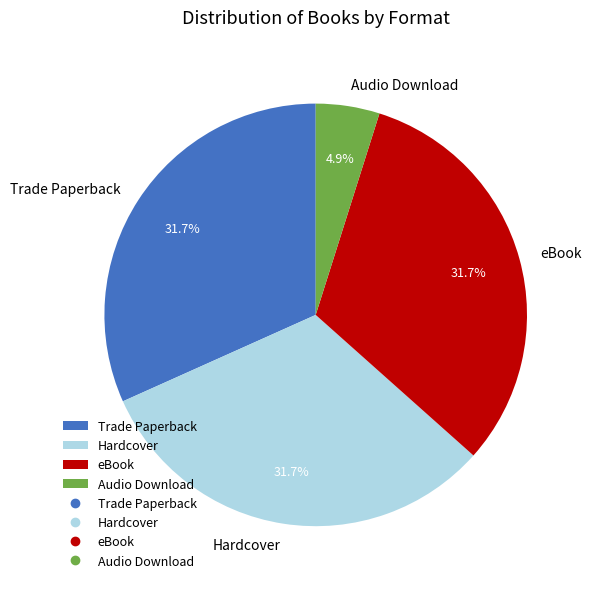

Is there a majority slice in this chart?

No